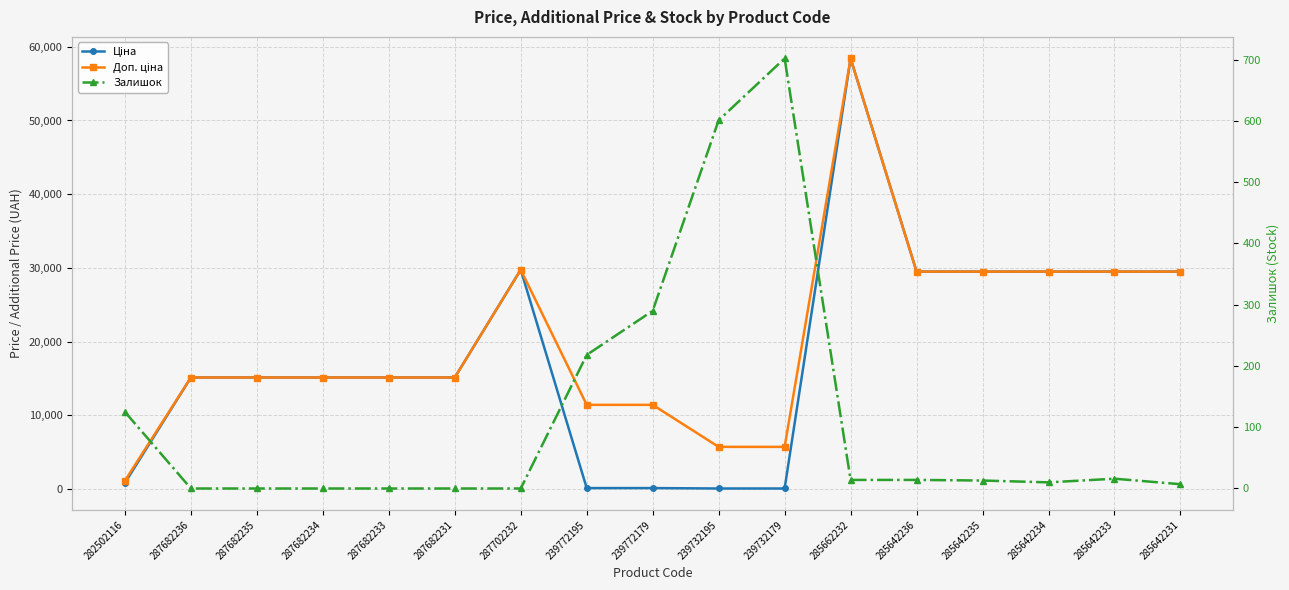

The value of Доп. ціна at 287682231 is 15120.0. True or false?

True